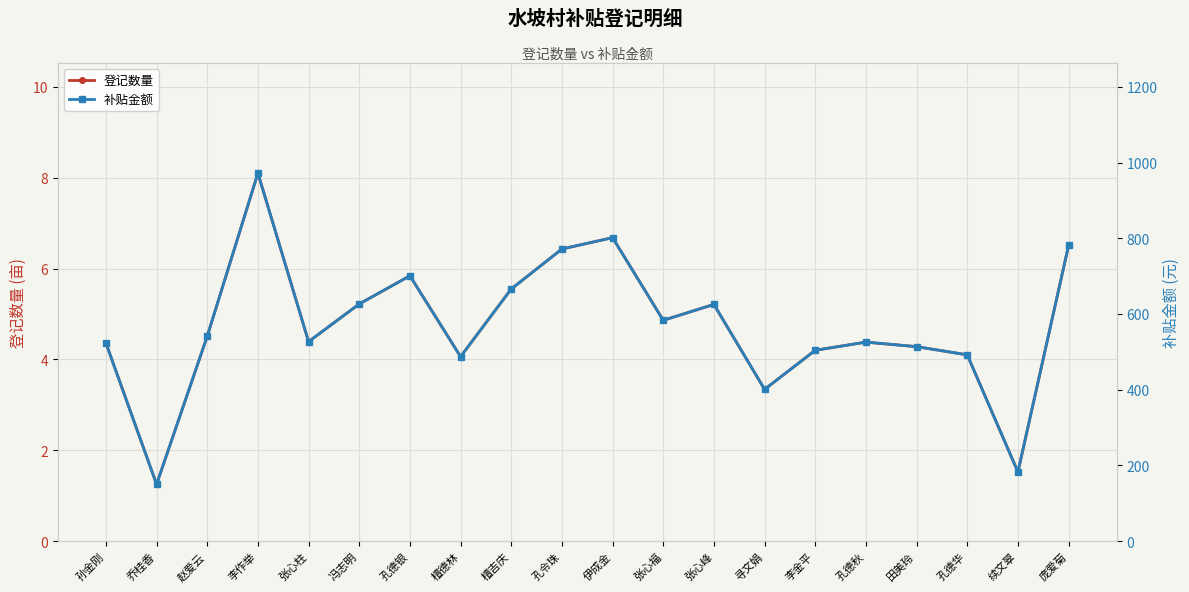

Which series has the widest spread of values?

补贴金额